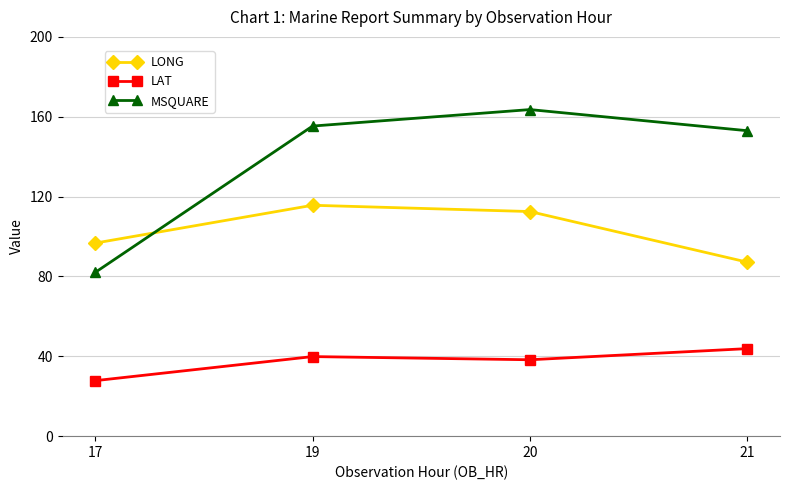

At which label does LAT reach its peak?

21